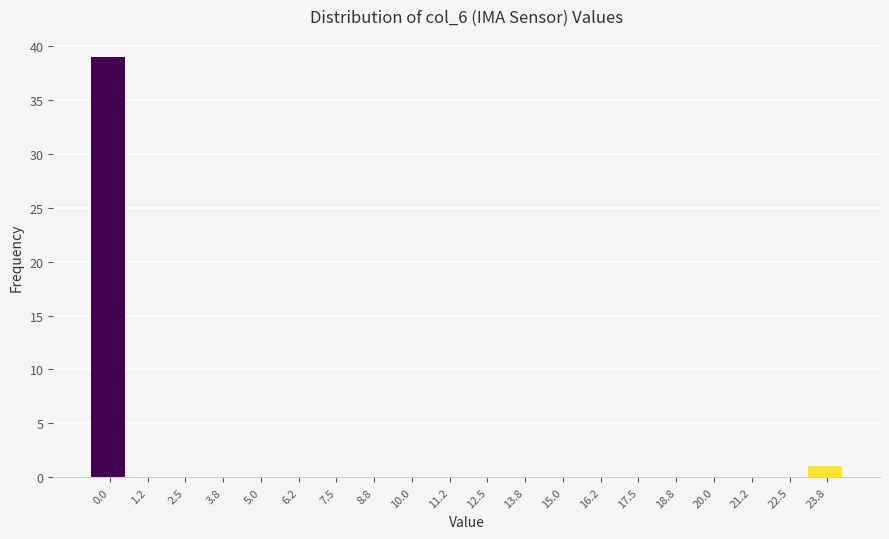

Reading left to right, transcribe all the data shown in this chart.

0.0=39	1.2=0	2.5=0	3.8=0	5.0=0	6.2=0	7.5=0	8.8=0	10.0=0	11.2=0	12.5=0	13.8=0	15.0=0	16.2=0	17.5=0	18.8=0	20.0=0	21.2=0	22.5=0	23.8=1